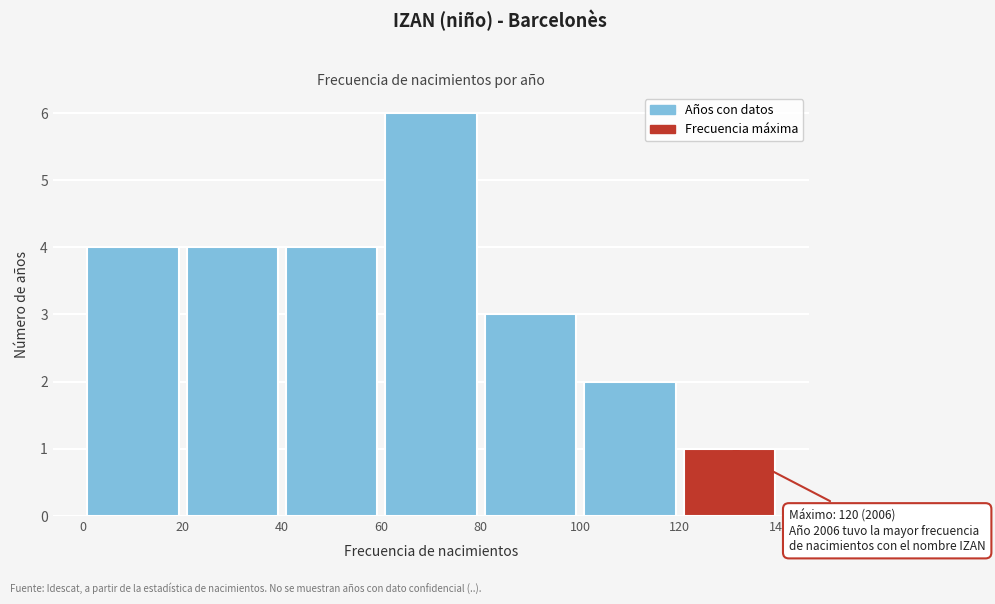

Over which range of the x-axis is the bar tallest?

60 to 80